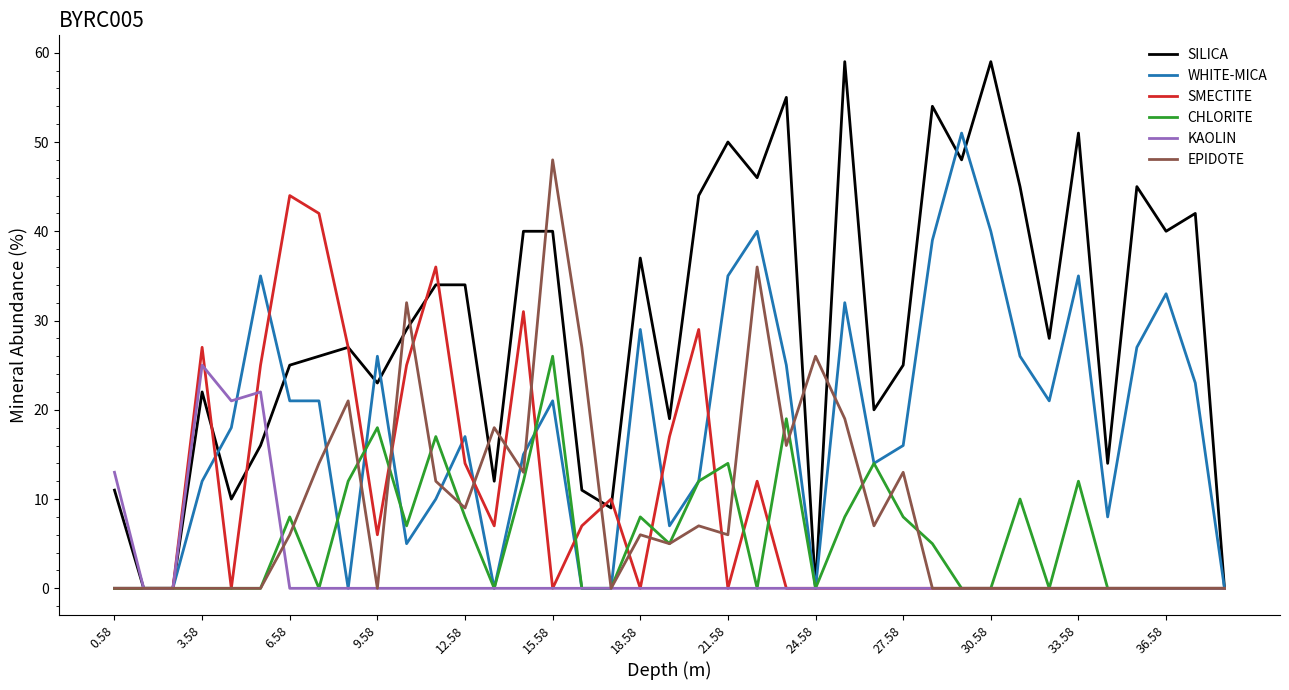

Which series has the widest spread of values?

SILICA